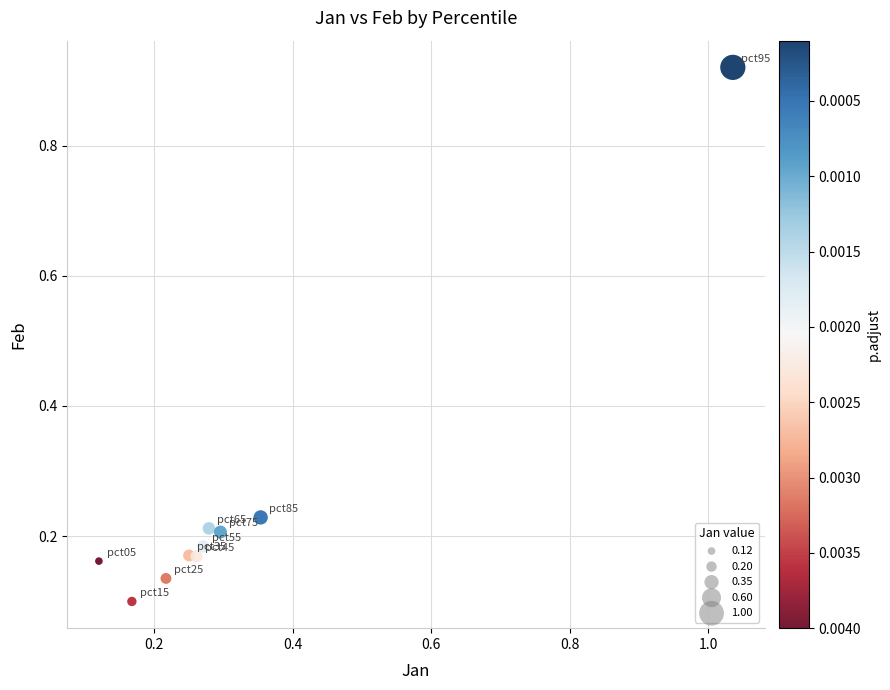

What is the range of Y values (max minus min)?

0.8